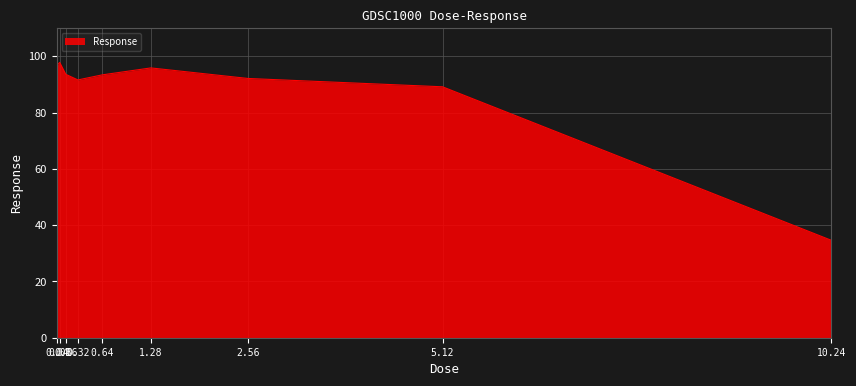

What is the smallest value displayed?

34.6